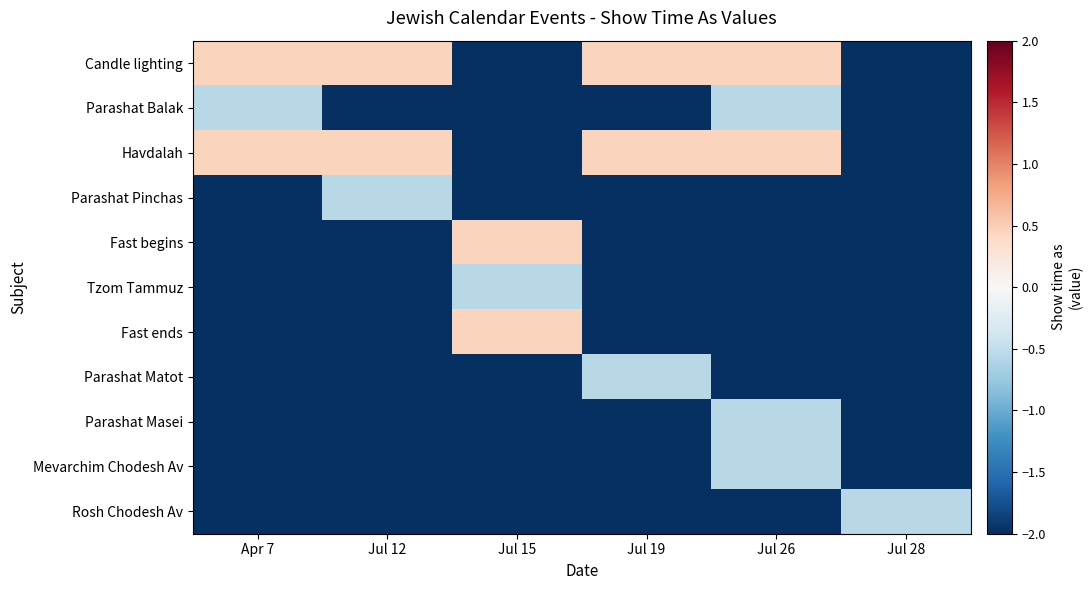

Reading left to right, what are all the values shown in this chart?

Candle lighting: Apr 7=0.4	Jul 12=0.4	Jul 15=-3.6	Jul 19=0.4	Jul 26=0.4	Jul 28=-3.6
Parashat Balak: Apr 7=-0.6	Jul 12=-3.6	Jul 15=-3.6	Jul 19=-3.6	Jul 26=-0.6	Jul 28=-3.6
Havdalah: Apr 7=0.4	Jul 12=0.4	Jul 15=-3.6	Jul 19=0.4	Jul 26=0.4	Jul 28=-3.6
Parashat Pinchas: Apr 7=-3.6	Jul 12=-0.6	Jul 15=-3.6	Jul 19=-3.6	Jul 26=-3.6	Jul 28=-3.6
Fast begins: Apr 7=-3.6	Jul 12=-3.6	Jul 15=0.4	Jul 19=-3.6	Jul 26=-3.6	Jul 28=-3.6
Tzom Tammuz: Apr 7=-3.6	Jul 12=-3.6	Jul 15=-0.6	Jul 19=-3.6	Jul 26=-3.6	Jul 28=-3.6
Fast ends: Apr 7=-3.6	Jul 12=-3.6	Jul 15=0.4	Jul 19=-3.6	Jul 26=-3.6	Jul 28=-3.6
Parashat Matot: Apr 7=-3.6	Jul 12=-3.6	Jul 15=-3.6	Jul 19=-0.6	Jul 26=-3.6	Jul 28=-3.6
Parashat Masei: Apr 7=-3.6	Jul 12=-3.6	Jul 15=-3.6	Jul 19=-3.6	Jul 26=-0.6	Jul 28=-3.6
Mevarchim Chodesh Av: Apr 7=-3.6	Jul 12=-3.6	Jul 15=-3.6	Jul 19=-3.6	Jul 26=-0.6	Jul 28=-3.6
Rosh Chodesh Av: Apr 7=-3.6	Jul 12=-3.6	Jul 15=-3.6	Jul 19=-3.6	Jul 26=-3.6	Jul 28=-0.6